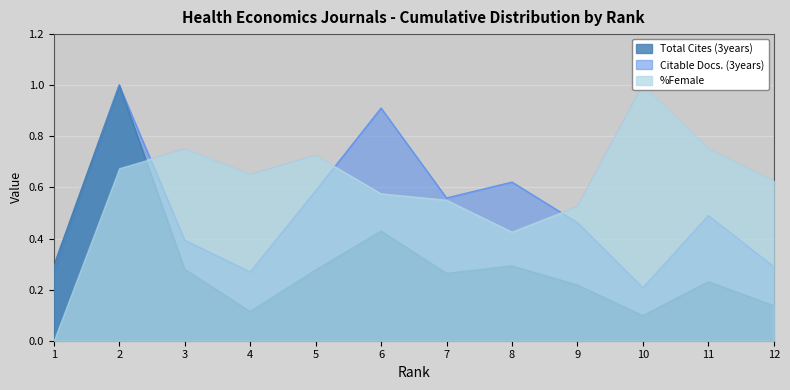

True or false: Citable Docs. (3years) and Total Cites (3years) cross at least once.

False